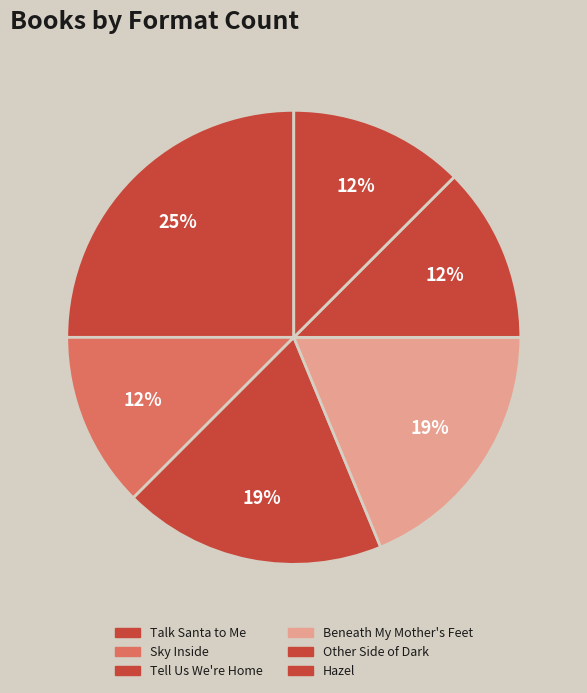

Does Tell Us We're Home represent more than half of the total?

No